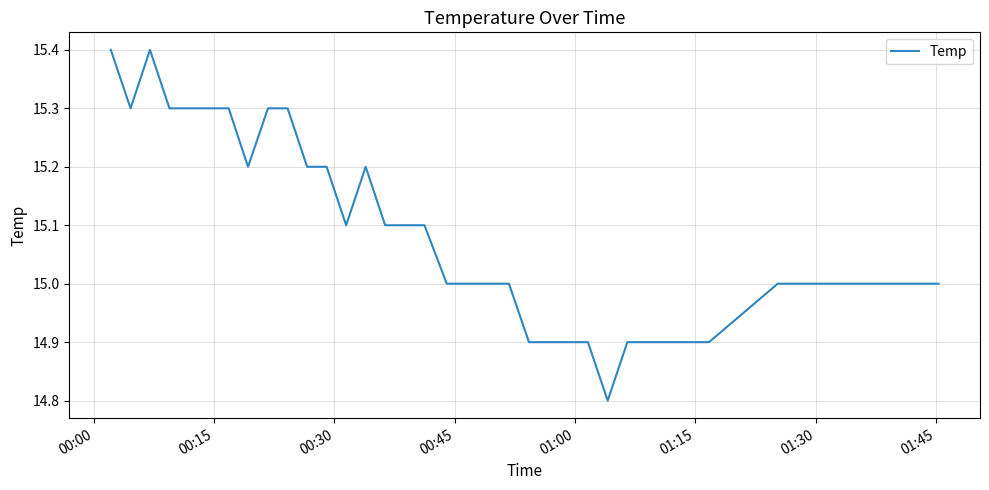

What is the average value?

15.1